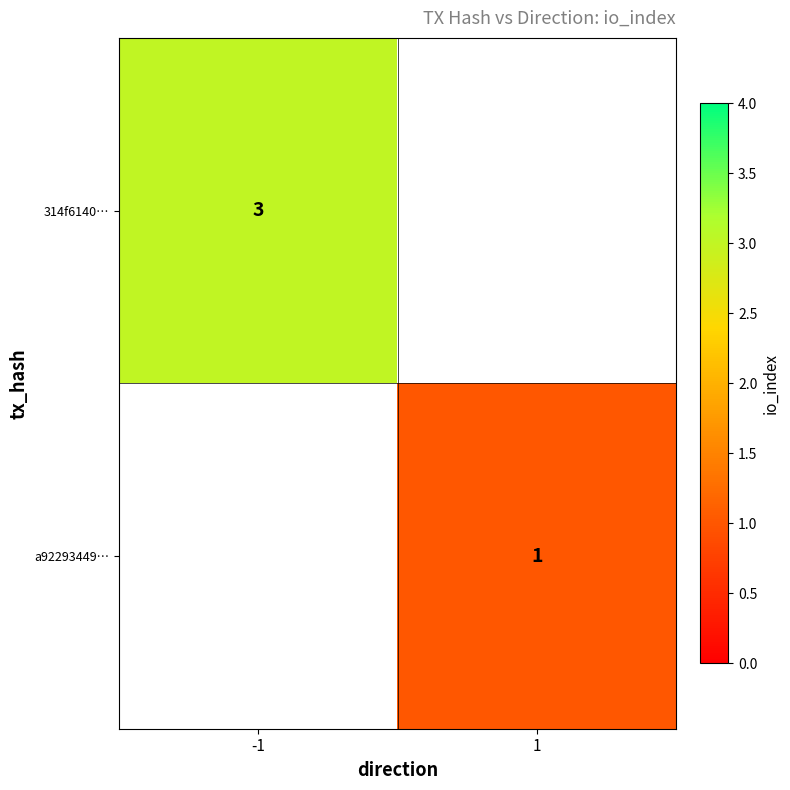

How many data points does each series have?

2